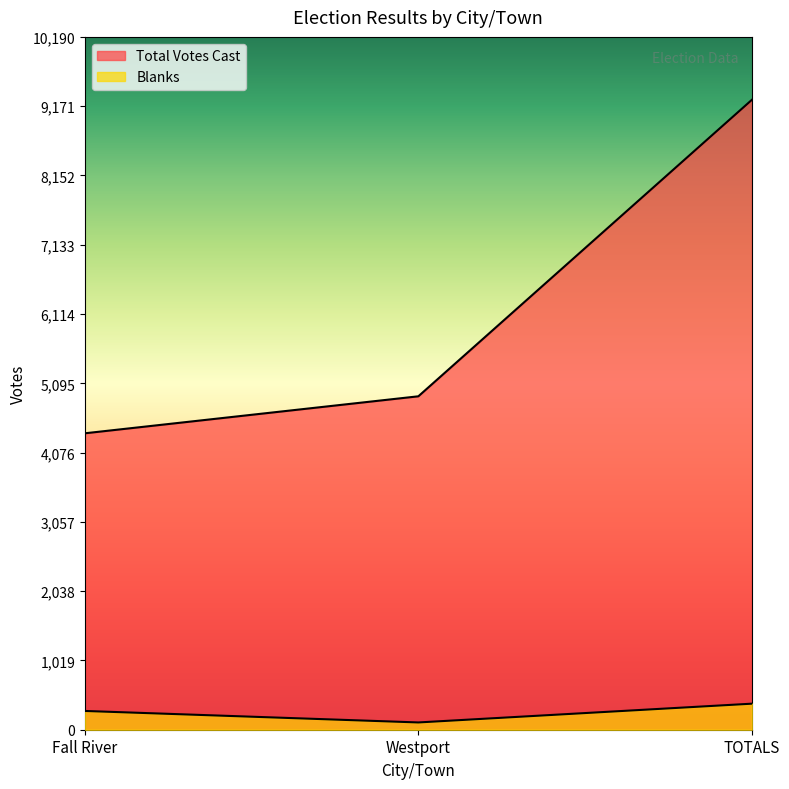

Is it true that Total Votes Cast equals 4904 at Westport?

True